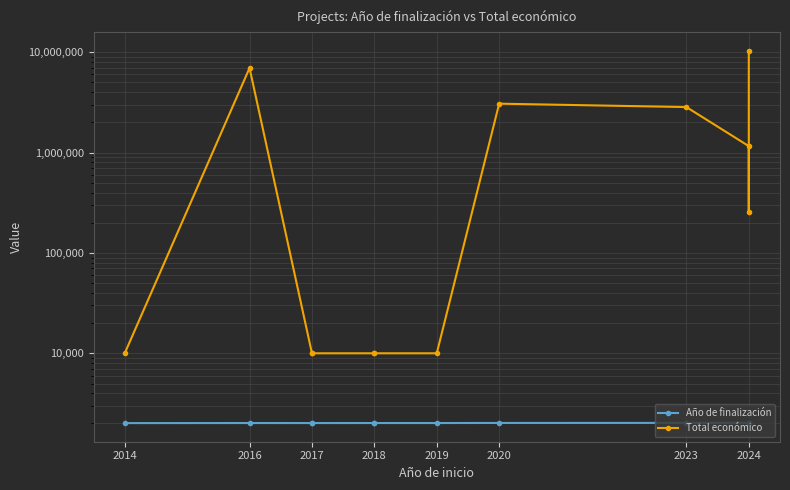

What is the total value across all series at 2023?

2841695